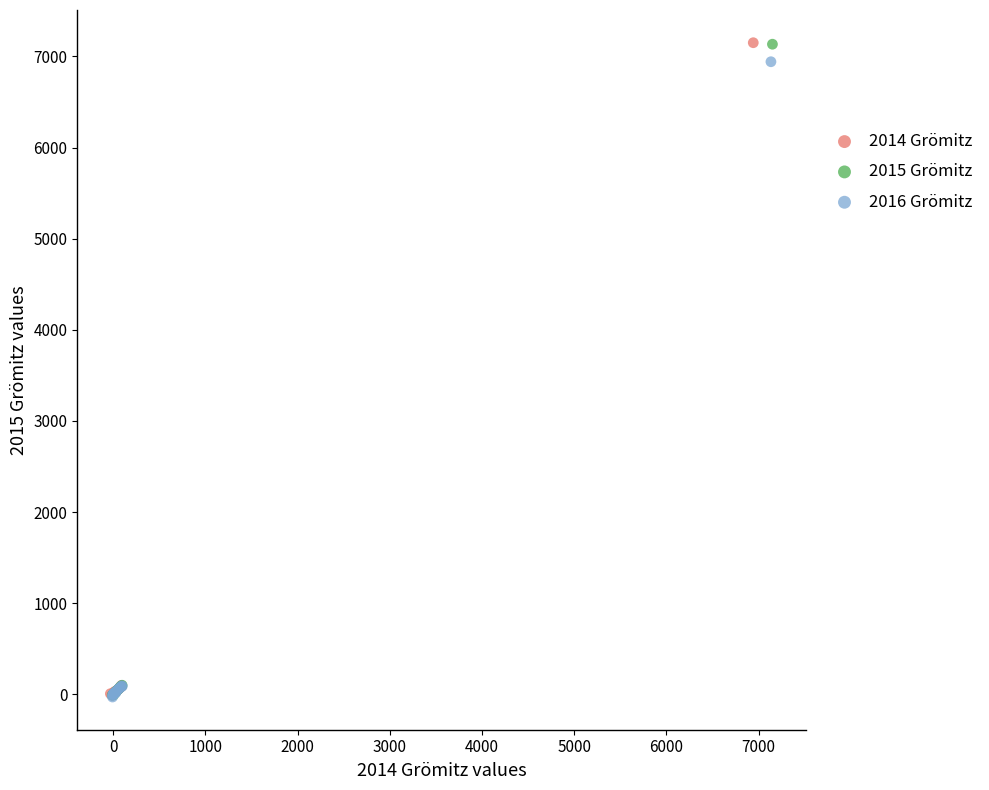

Which series has the largest Y range (max minus min)?

2014 Grömitz